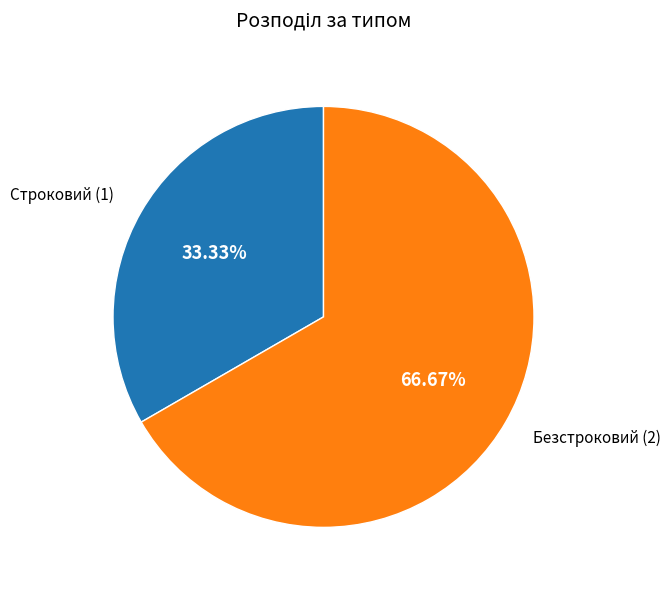

Is Безстроковий the majority of the pie?

Yes